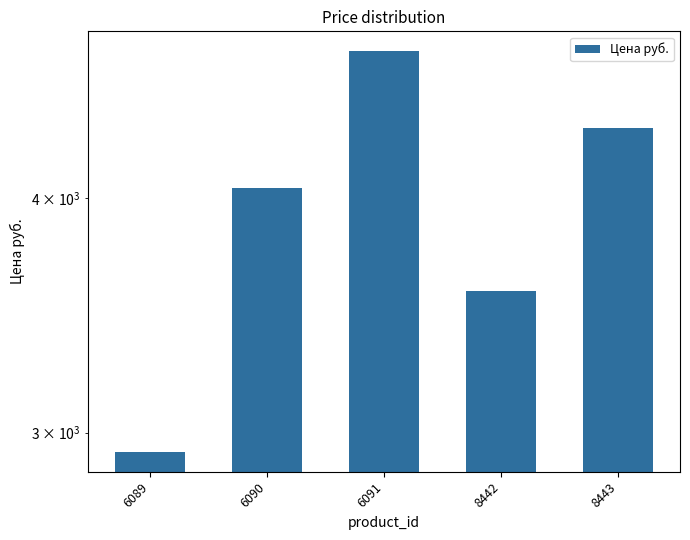

What is the value of the 2nd bar from the left?

4050.0